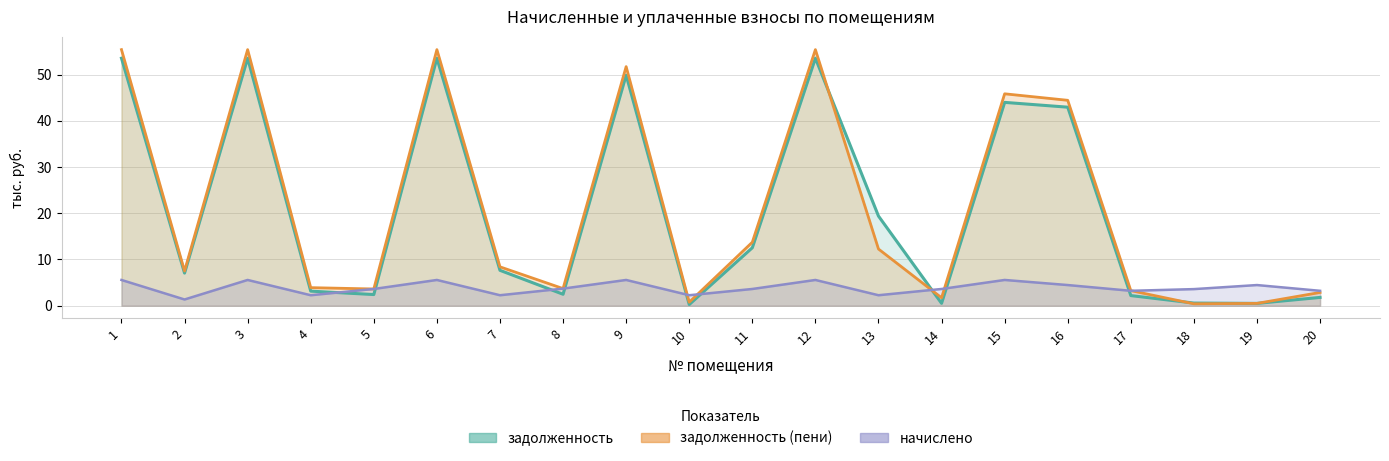

What is the difference between the задолженность values at 3 and 8?

51.1